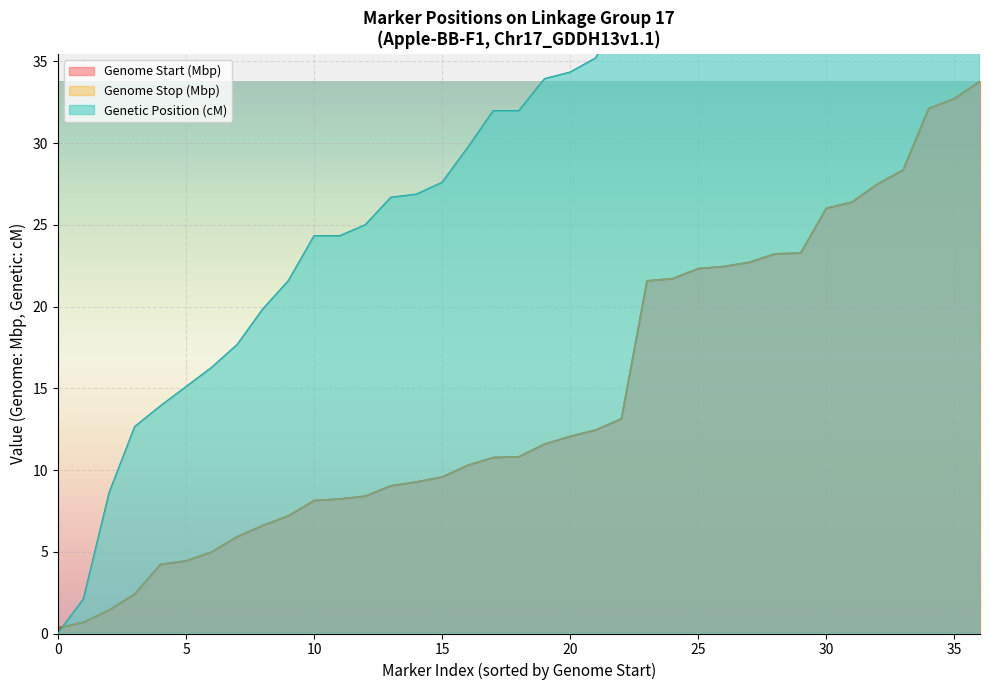

How many data points in Genome Stop (bp) are less than 10?

16